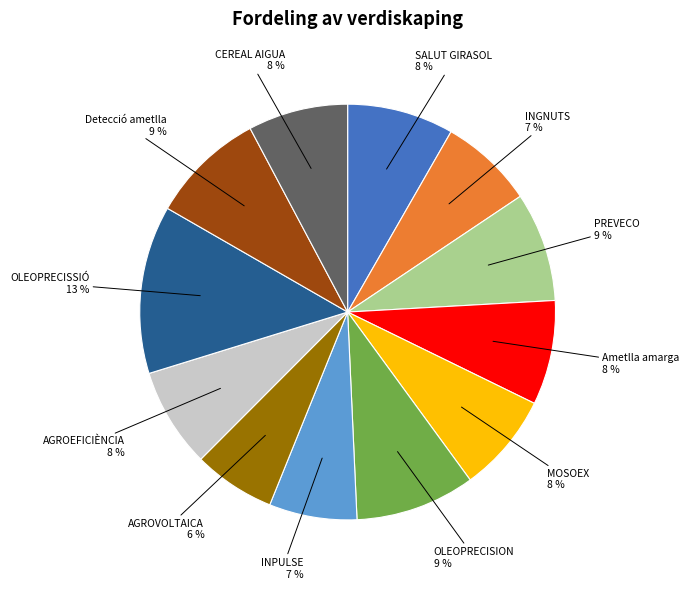

True or false: OLEOPRECISION accounts for 9% of the total.

True